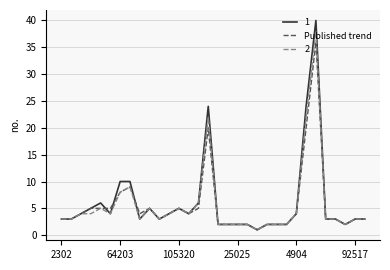

List the series in order of their peak value, highest first.

1, 2, Published trend